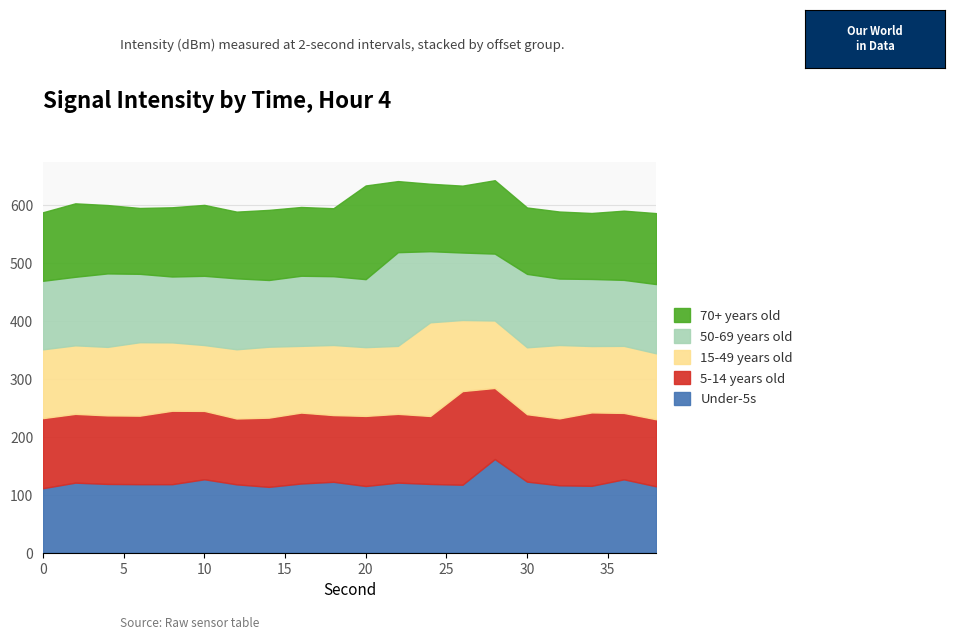

What is the minimum value for Under-5s?

111.3